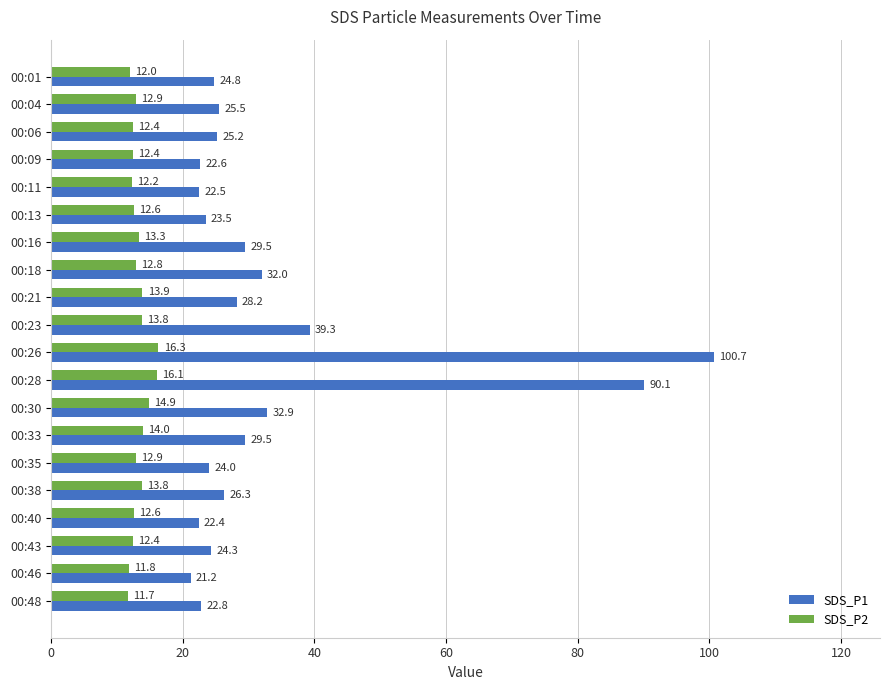

What is the highest value of the SDS_P2 series?

16.3